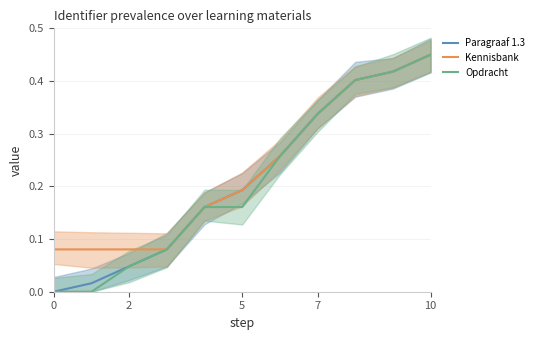

True or false: Kennisbank and Paragraaf 1.3 intersect in this chart.

False